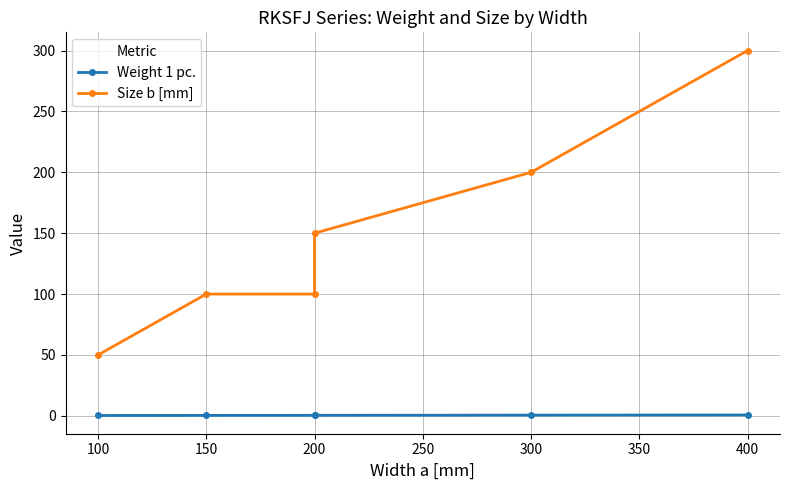

True or false: Size b [mm] has more than 2 points higher than both neighbors.

False